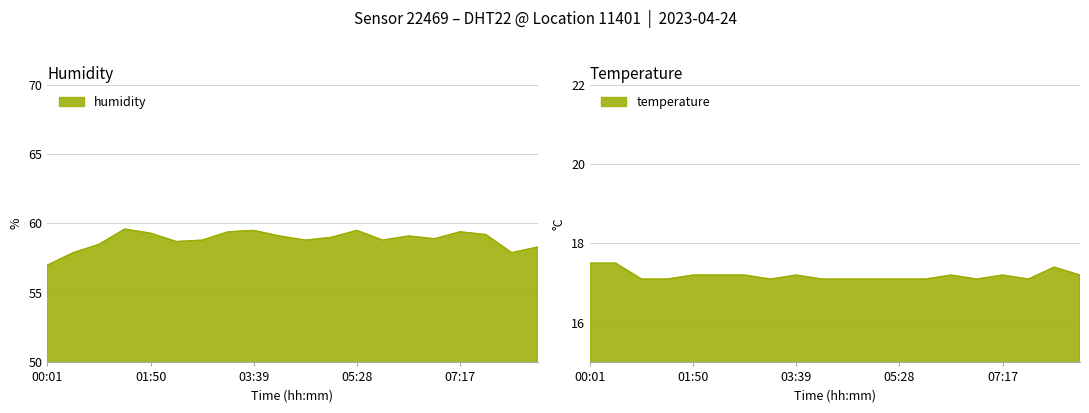

True or false: temperature and humidity cross at least once.

False